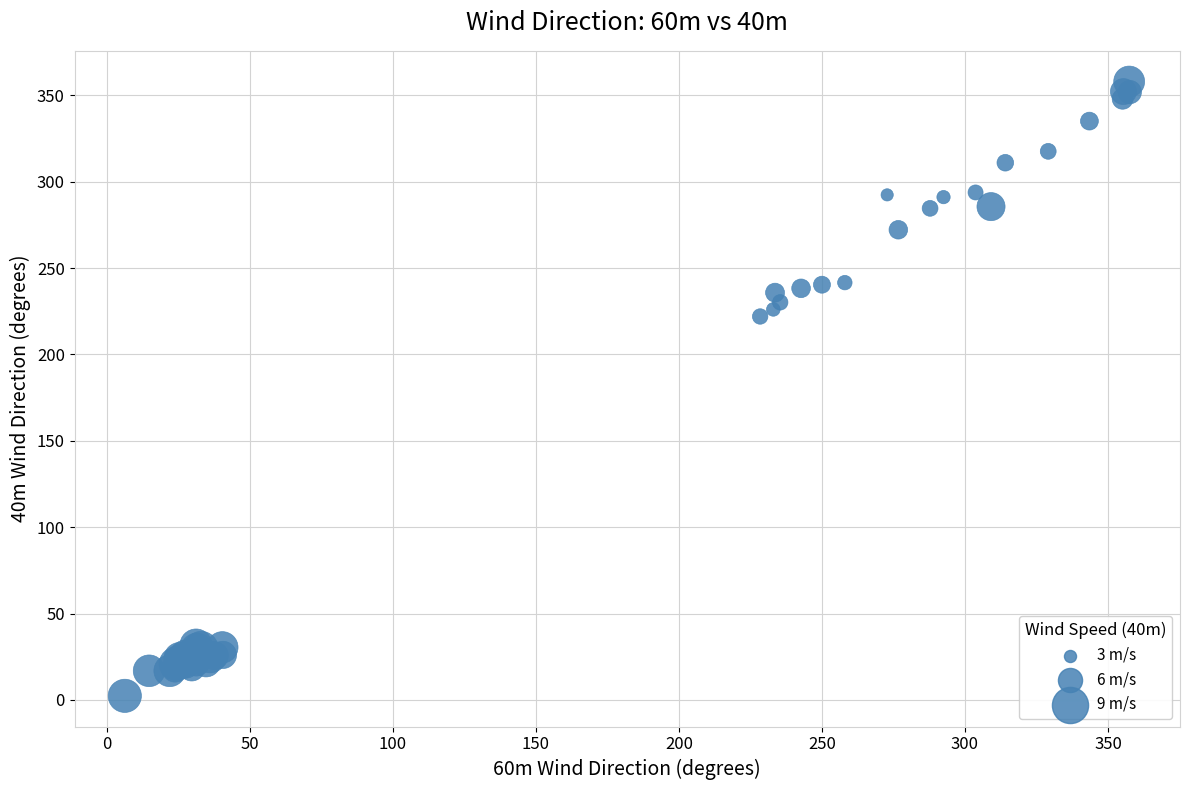

What Y value in the scatter plot is closest to 180?

222.0